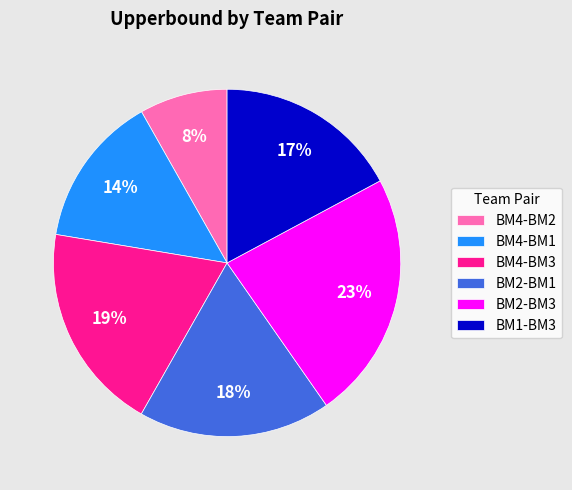

Does any single category account for the majority?

No